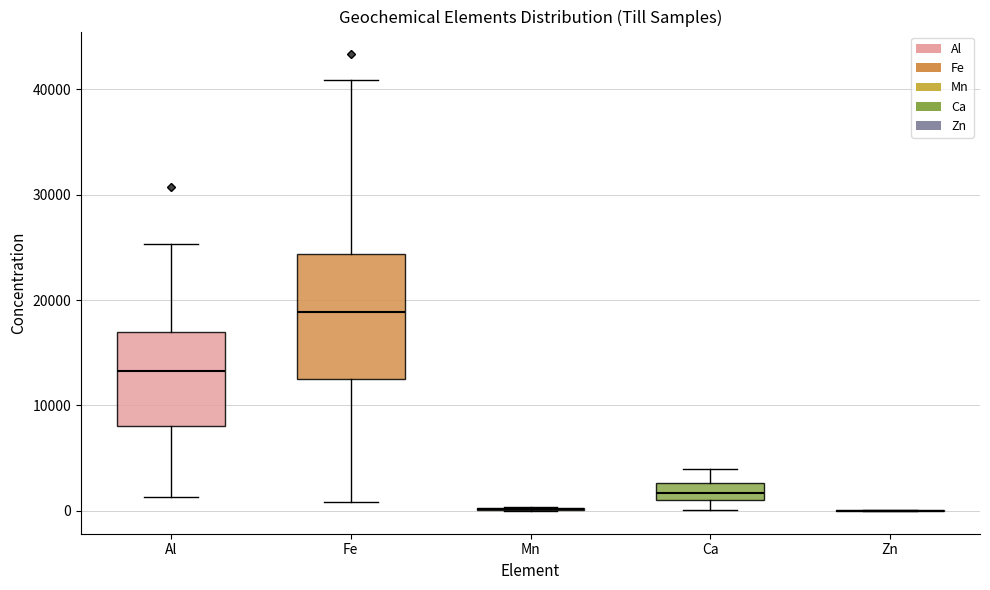

Which box is the tallest, from its lower edge to its upper edge?

Fe